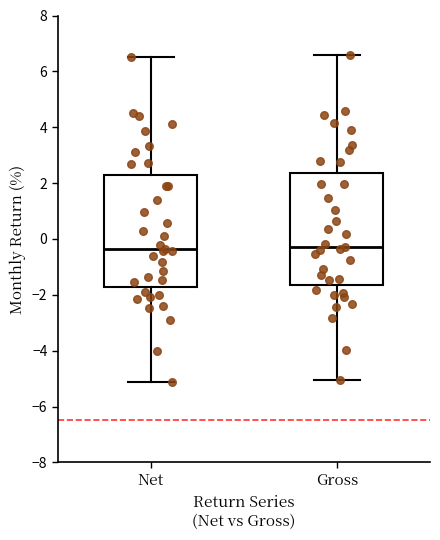

Where does the lower whisker of the box for Net end on the y-axis? The values are not printed on the chart, so give them approximately, as read against the axis.

-5.2